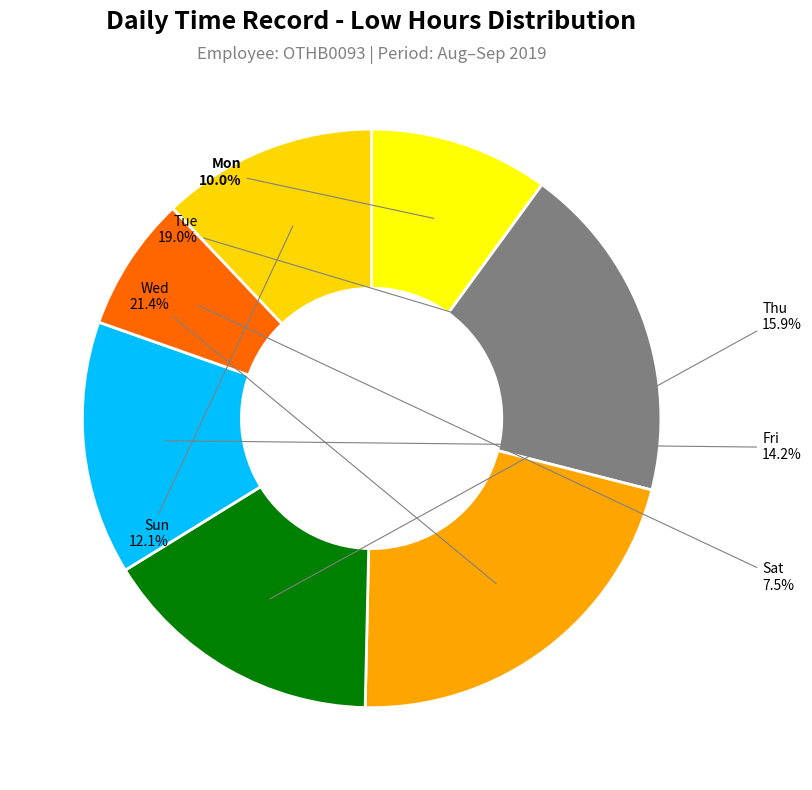

How many segments does this pie chart have?

7